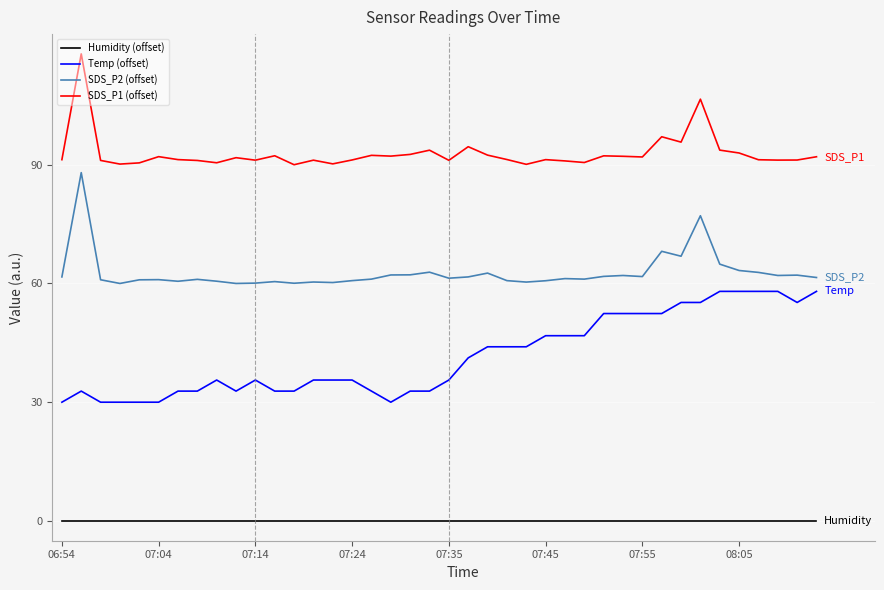

What is the greatest value displayed?

118.0